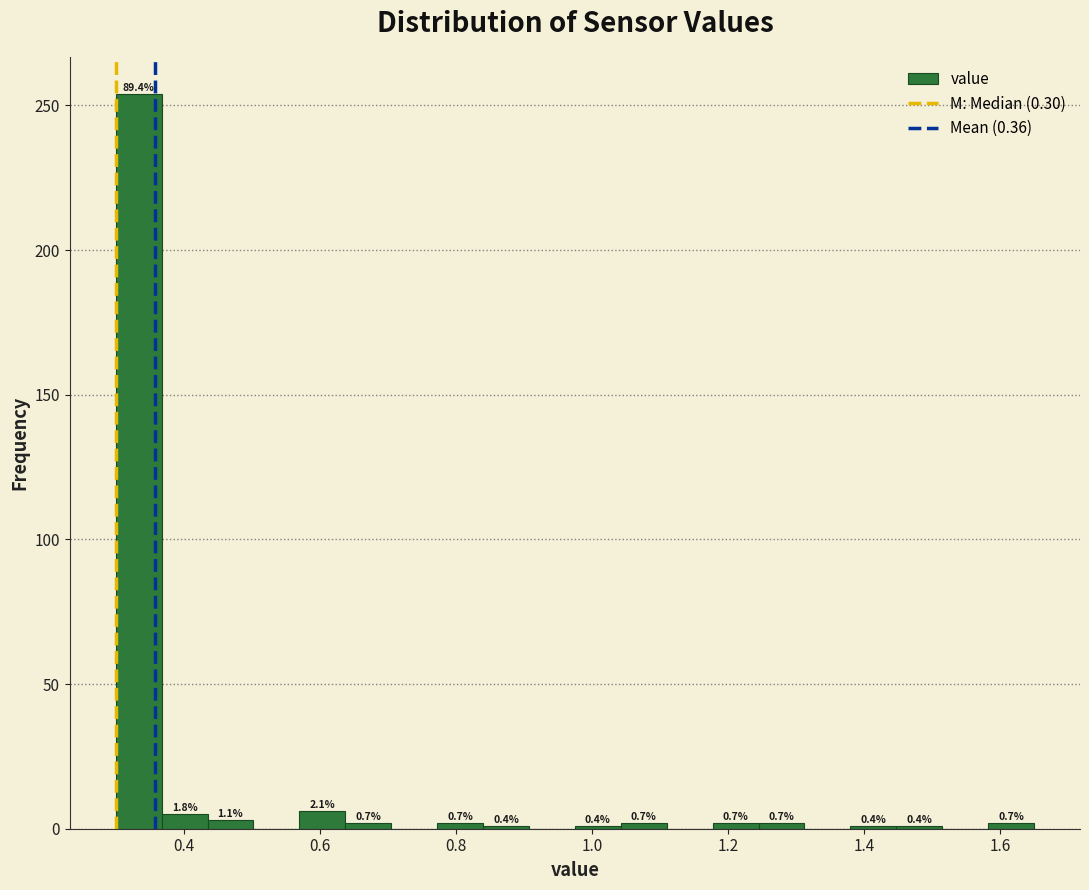

Around what value on the x-axis is the tallest bar? Give the approximate position of its centre, as read against the axis.

0.34